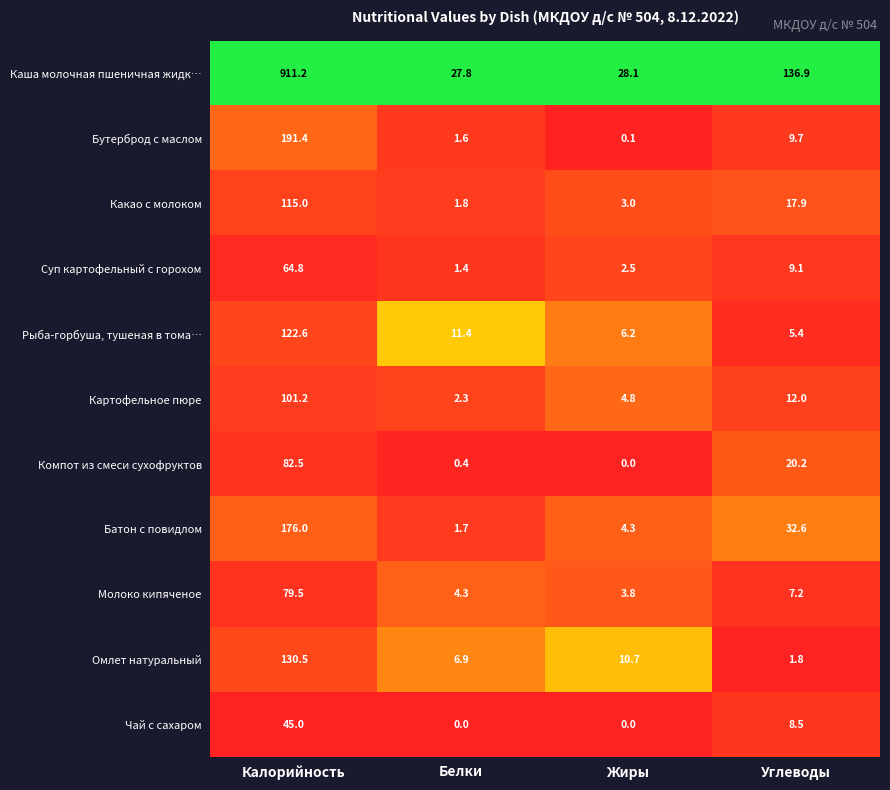

What is the difference between the maximum and minimum values in the Суп картофельный с горохом series?

63.4